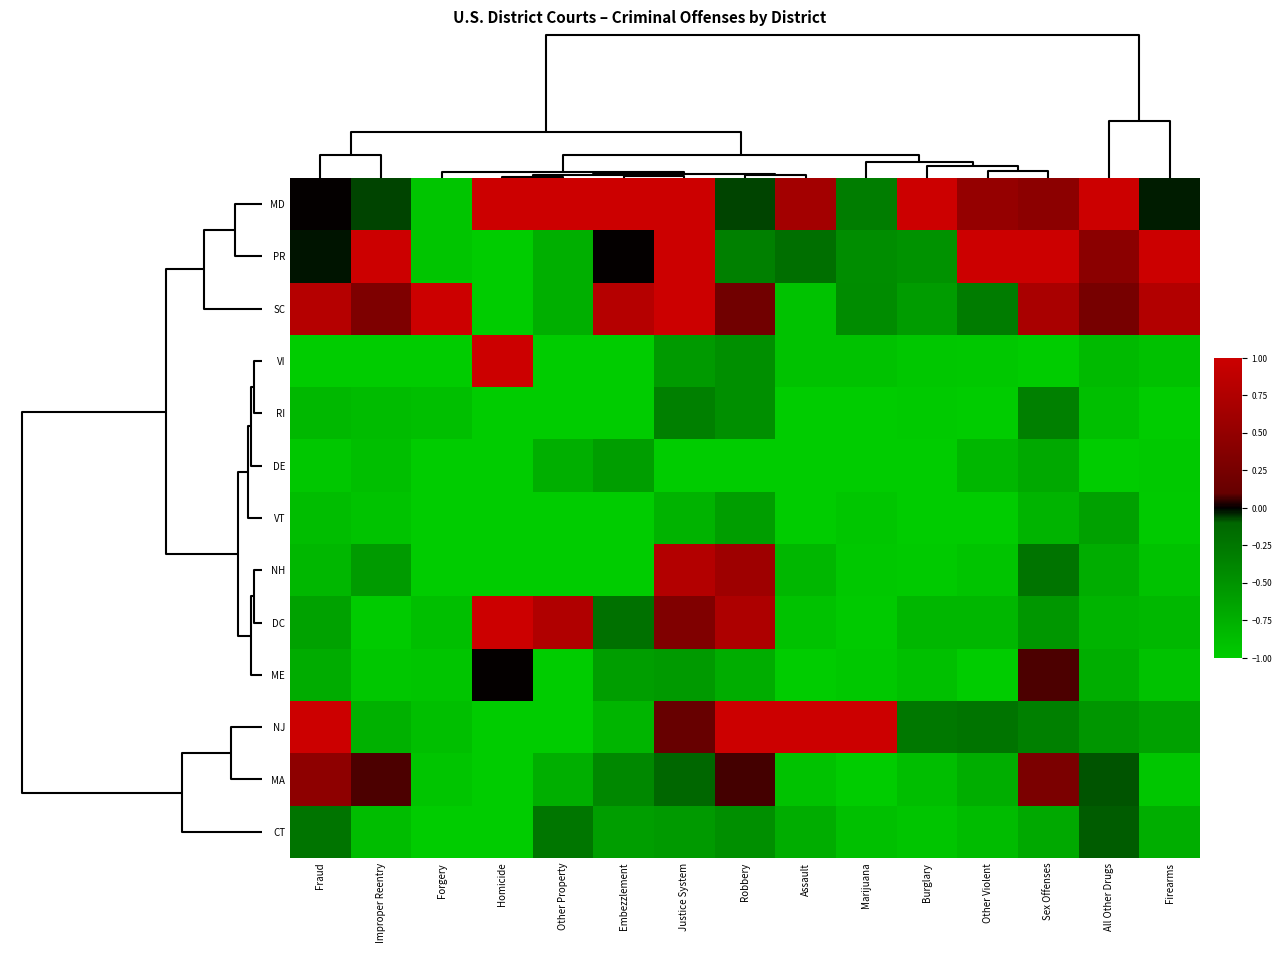

Reading left to right, what are all the values shown in this chart?

MD: Fraud=0.0	Improper Reentry=-0.1	Forgery=-0.9	Homicide=1.0	Other Property=1.0	Embezzlement=1.0	Justice System=1.0	Robbery=-0.1	Assault=0.6	Marijuana=-0.3	Burglary=1.0	Other Violent=0.5	Sex Offenses=0.4	All Other Drugs=1.0	Firearms=-0.0
PR: Fraud=-0.0	Improper Reentry=1.0	Forgery=-0.9	Homicide=-1.0	Other Property=-0.8	Embezzlement=0.0	Justice System=1.0	Robbery=-0.3	Assault=-0.2	Marijuana=-0.4	Burglary=-0.5	Other Violent=1.0	Sex Offenses=1.0	All Other Drugs=0.4	Firearms=1.0
SC: Fraud=0.8	Improper Reentry=0.3	Forgery=1.0	Homicide=-1.0	Other Property=-0.8	Embezzlement=0.8	Justice System=1.0	Robbery=0.2	Assault=-0.9	Marijuana=-0.4	Burglary=-0.6	Other Violent=-0.3	Sex Offenses=0.7	All Other Drugs=0.2	Firearms=0.8
VI: Fraud=-1.0	Improper Reentry=-1.0	Forgery=-1.0	Homicide=1.0	Other Property=-1.0	Embezzlement=-1.0	Justice System=-0.6	Robbery=-0.5	Assault=-0.9	Marijuana=-0.9	Burglary=-1.0	Other Violent=-1.0	Sex Offenses=-1.0	All Other Drugs=-0.8	Firearms=-0.9
RI: Fraud=-0.8	Improper Reentry=-0.9	Forgery=-0.9	Homicide=-1.0	Other Property=-1.0	Embezzlement=-1.0	Justice System=-0.3	Robbery=-0.5	Assault=-1.0	Marijuana=-1.0	Burglary=-1.0	Other Violent=-1.0	Sex Offenses=-0.3	All Other Drugs=-0.9	Firearms=-1.0
DE: Fraud=-1.0	Improper Reentry=-0.9	Forgery=-1.0	Homicide=-1.0	Other Property=-0.8	Embezzlement=-0.6	Justice System=-1.0	Robbery=-1.0	Assault=-1.0	Marijuana=-1.0	Burglary=-1.0	Other Violent=-0.8	Sex Offenses=-0.7	All Other Drugs=-1.0	Firearms=-1.0
VT: Fraud=-0.9	Improper Reentry=-0.9	Forgery=-1.0	Homicide=-1.0	Other Property=-1.0	Embezzlement=-1.0	Justice System=-0.8	Robbery=-0.6	Assault=-1.0	Marijuana=-0.9	Burglary=-1.0	Other Violent=-1.0	Sex Offenses=-0.8	All Other Drugs=-0.6	Firearms=-1.0
NH: Fraud=-0.8	Improper Reentry=-0.6	Forgery=-1.0	Homicide=-1.0	Other Property=-1.0	Embezzlement=-1.0	Justice System=0.8	Robbery=0.6	Assault=-0.8	Marijuana=-1.0	Burglary=-1.0	Other Violent=-0.9	Sex Offenses=-0.2	All Other Drugs=-0.7	Firearms=-0.9
DC: Fraud=-0.6	Improper Reentry=-1.0	Forgery=-0.9	Homicide=1.0	Other Property=0.8	Embezzlement=-0.2	Justice System=0.3	Robbery=0.7	Assault=-0.9	Marijuana=-1.0	Burglary=-0.8	Other Violent=-0.8	Sex Offenses=-0.5	All Other Drugs=-0.8	Firearms=-0.8
ME: Fraud=-0.7	Improper Reentry=-1.0	Forgery=-0.9	Homicide=0.0	Other Property=-1.0	Embezzlement=-0.6	Justice System=-0.6	Robbery=-0.7	Assault=-1.0	Marijuana=-1.0	Burglary=-0.9	Other Violent=-1.0	Sex Offenses=0.1	All Other Drugs=-0.7	Firearms=-0.9
NJ: Fraud=1.0	Improper Reentry=-0.8	Forgery=-0.9	Homicide=-1.0	Other Property=-1.0	Embezzlement=-0.8	Justice System=0.1	Robbery=1.0	Assault=1.0	Marijuana=1.0	Burglary=-0.3	Other Violent=-0.2	Sex Offenses=-0.3	All Other Drugs=-0.5	Firearms=-0.6
MA: Fraud=0.5	Improper Reentry=0.1	Forgery=-0.9	Homicide=-1.0	Other Property=-0.8	Embezzlement=-0.4	Justice System=-0.1	Robbery=0.1	Assault=-0.9	Marijuana=-1.0	Burglary=-0.9	Other Violent=-0.7	Sex Offenses=0.3	All Other Drugs=-0.1	Firearms=-0.9
CT: Fraud=-0.2	Improper Reentry=-0.9	Forgery=-1.0	Homicide=-1.0	Other Property=-0.2	Embezzlement=-0.6	Justice System=-0.6	Robbery=-0.5	Assault=-0.7	Marijuana=-0.9	Burglary=-0.9	Other Violent=-0.9	Sex Offenses=-0.7	All Other Drugs=-0.1	Firearms=-0.7